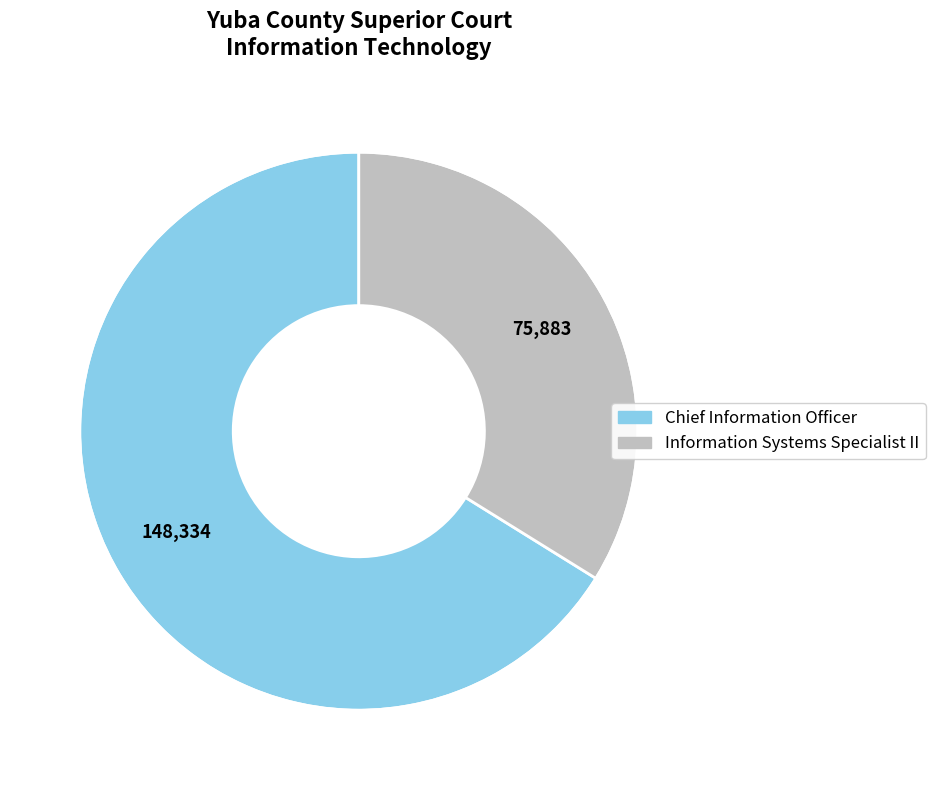

What is the majority slice?

Chief Information Officer